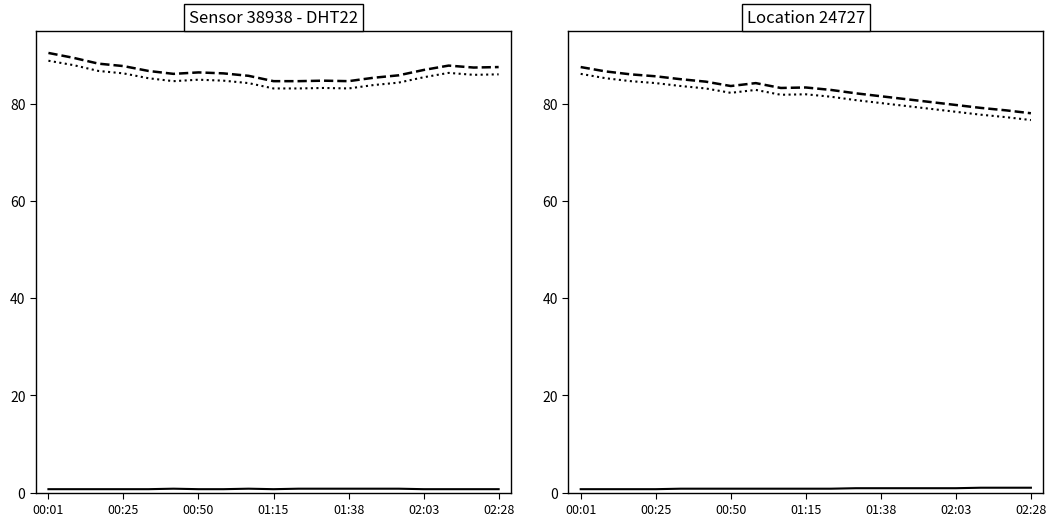

True or false: humidity and dew_point cross at least once.

False